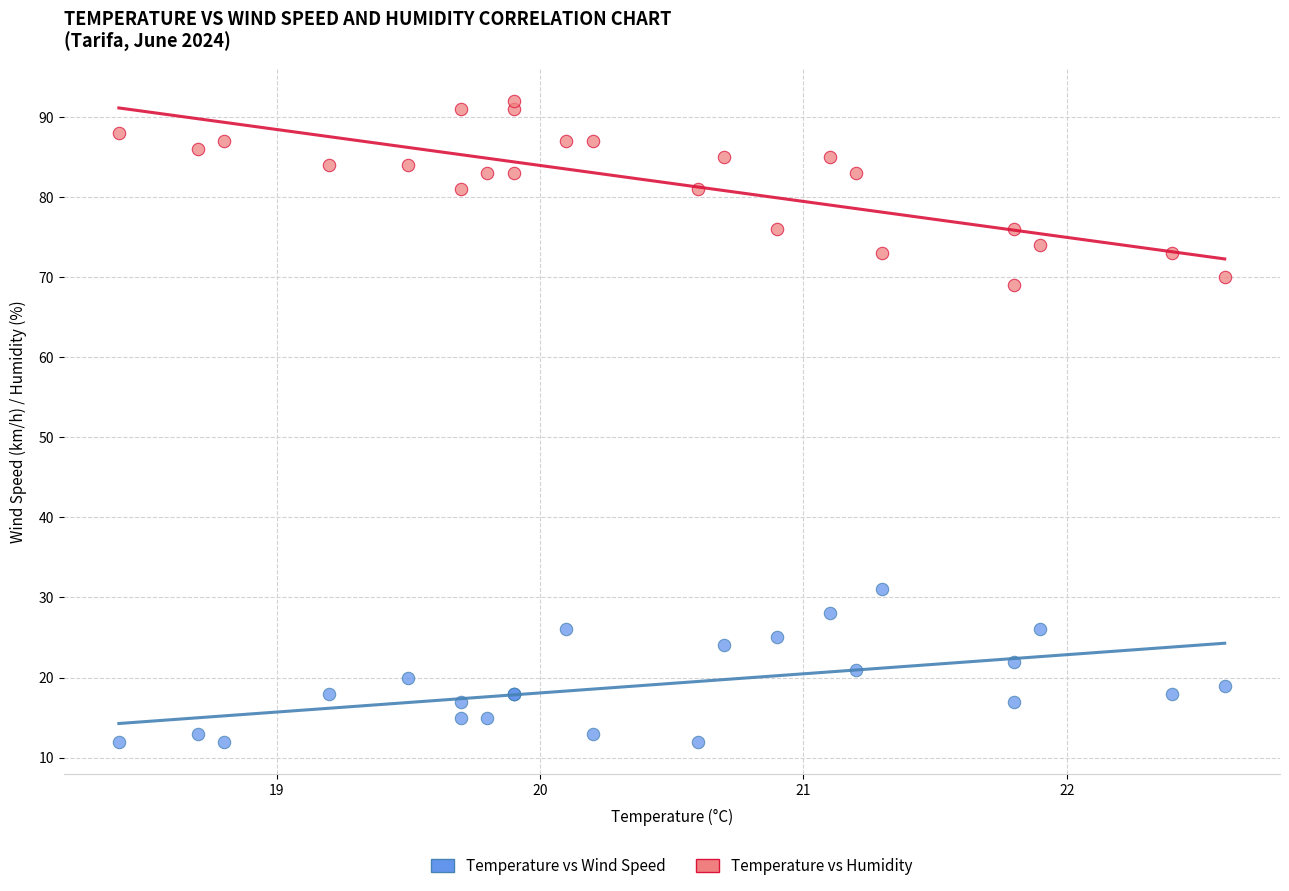

Across all series, what Y value is closest to 52?

69